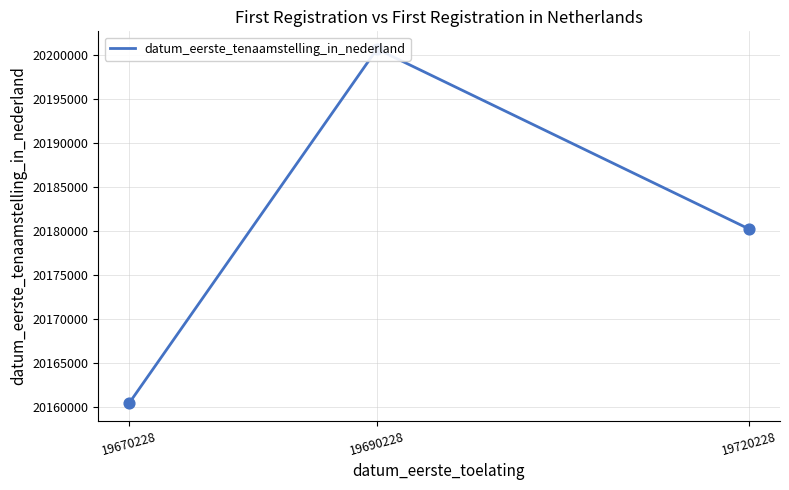

Between 19670228 and 19690228, which is larger?

19690228